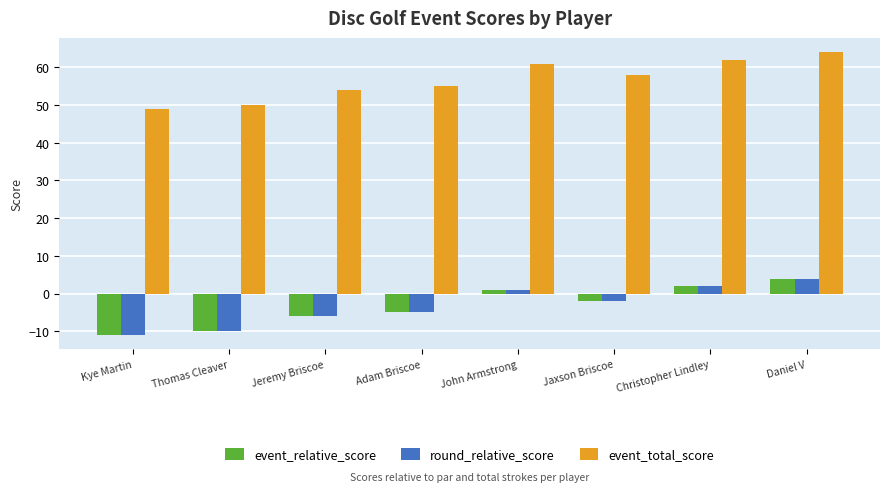

What is the smallest value displayed?

-11